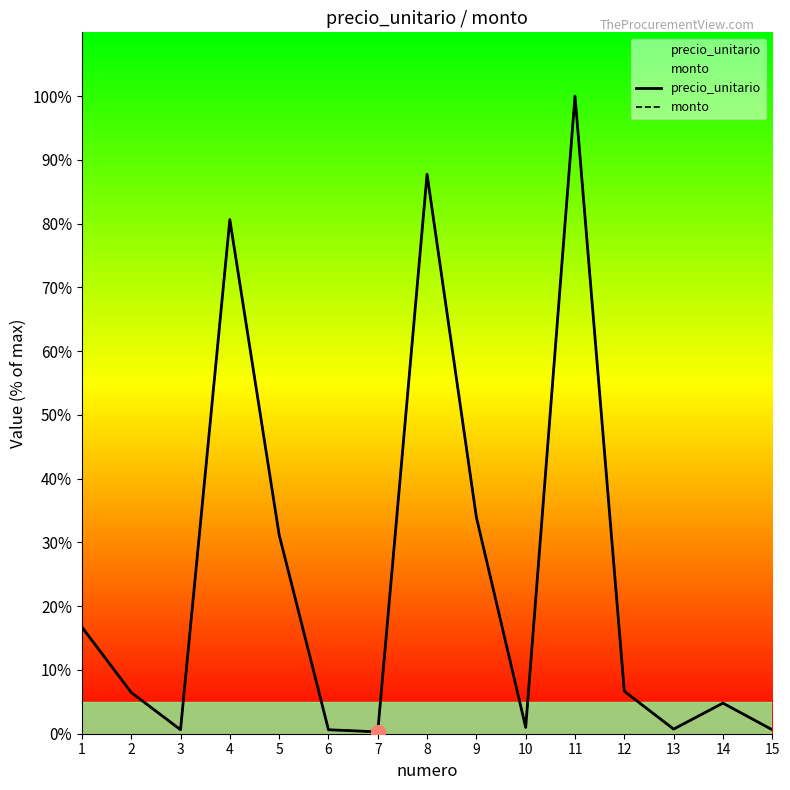

What is the approximate value of monto at 7?

0.3